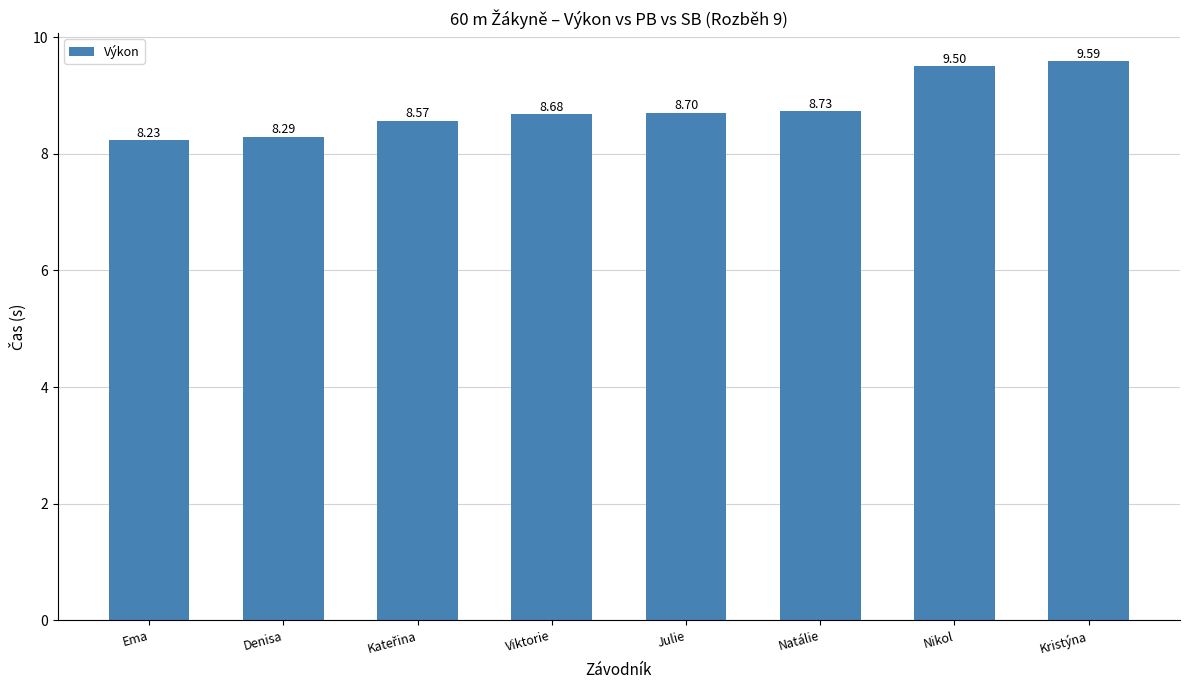

What is the label of the 4th bar from the right?

Julie